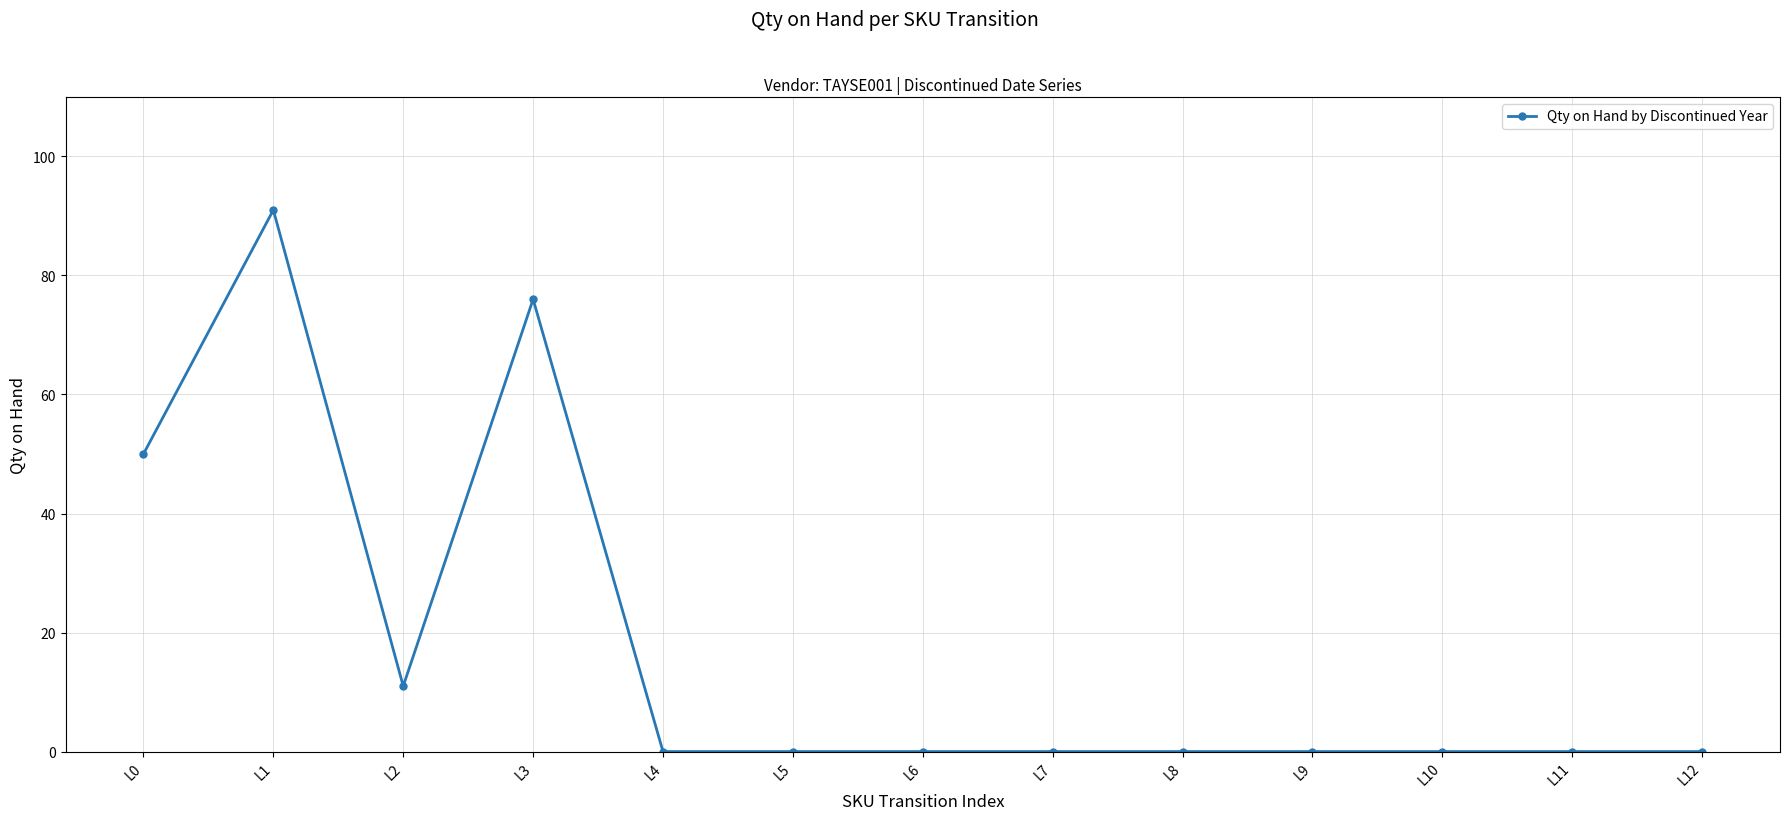

What is the approximate value at L1?

91